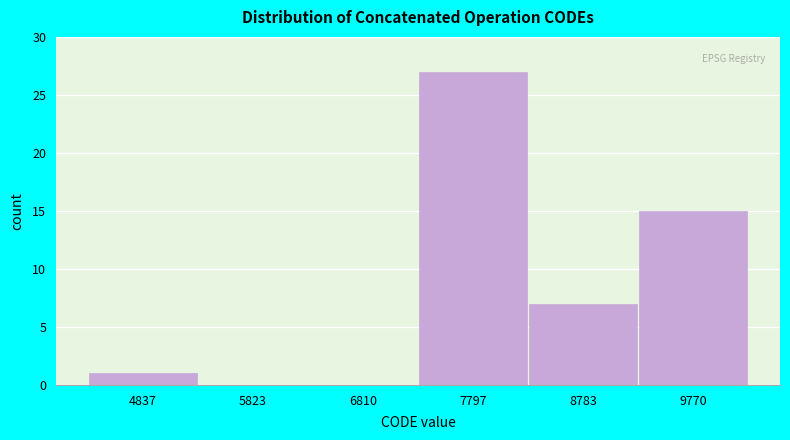

Reading left to right, list all the values displayed in this chart.

4837=1	5823=0	6810=0	7797=27	8783=7	9770=15